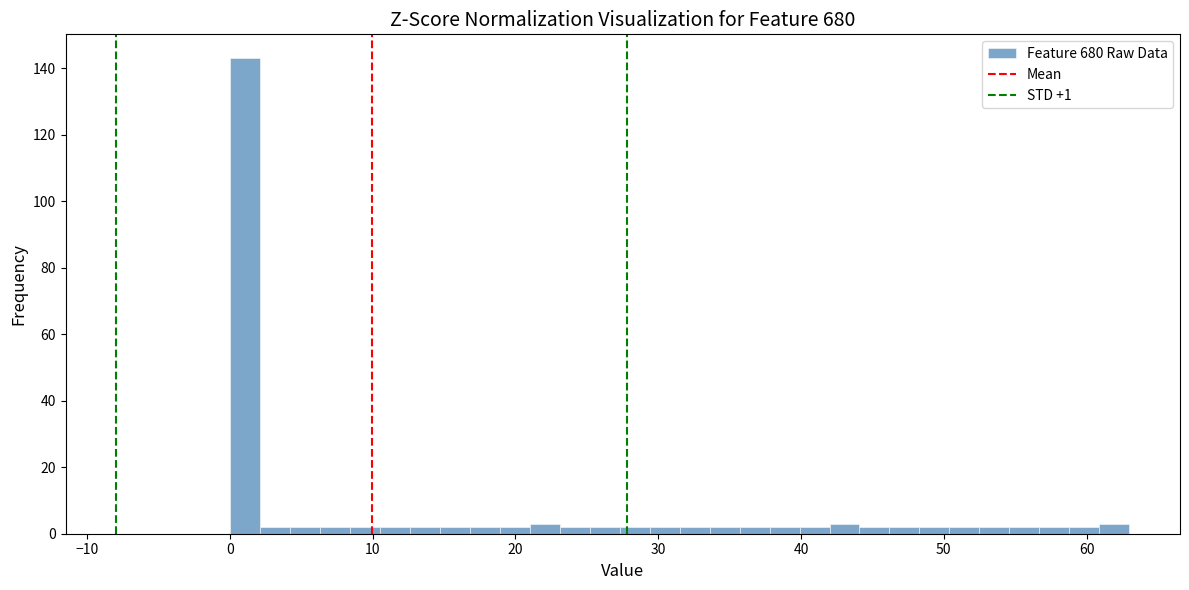

Around what value on the x-axis is the tallest bar? Give the approximate position of its centre, as read against the axis.

1